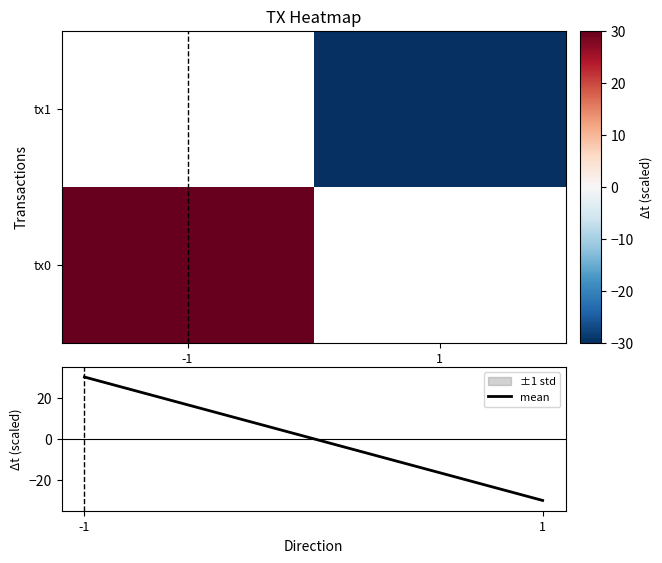

What is the maximum value for mean?

30.0